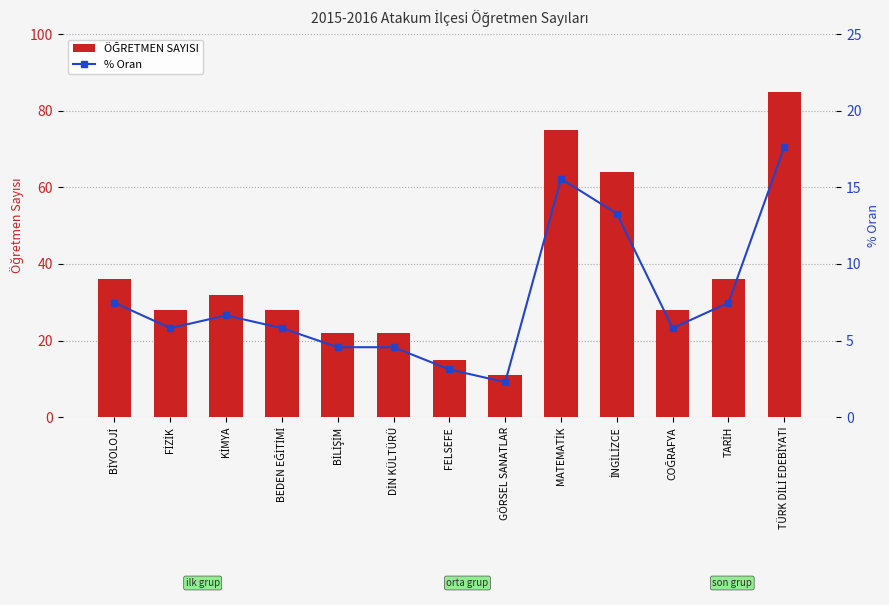

Is it true that % Oran equals 4.6 at DİN KÜLTÜRÜ?

True